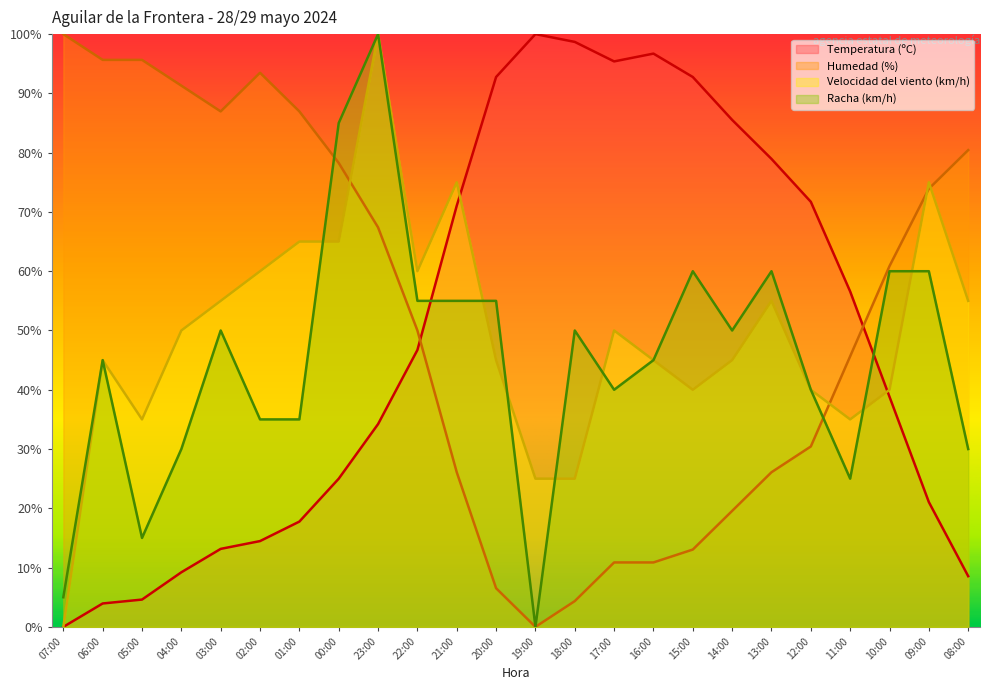

The Velocidad del viento (km/h) series shows 63.9 at 12:00. True or false?

False